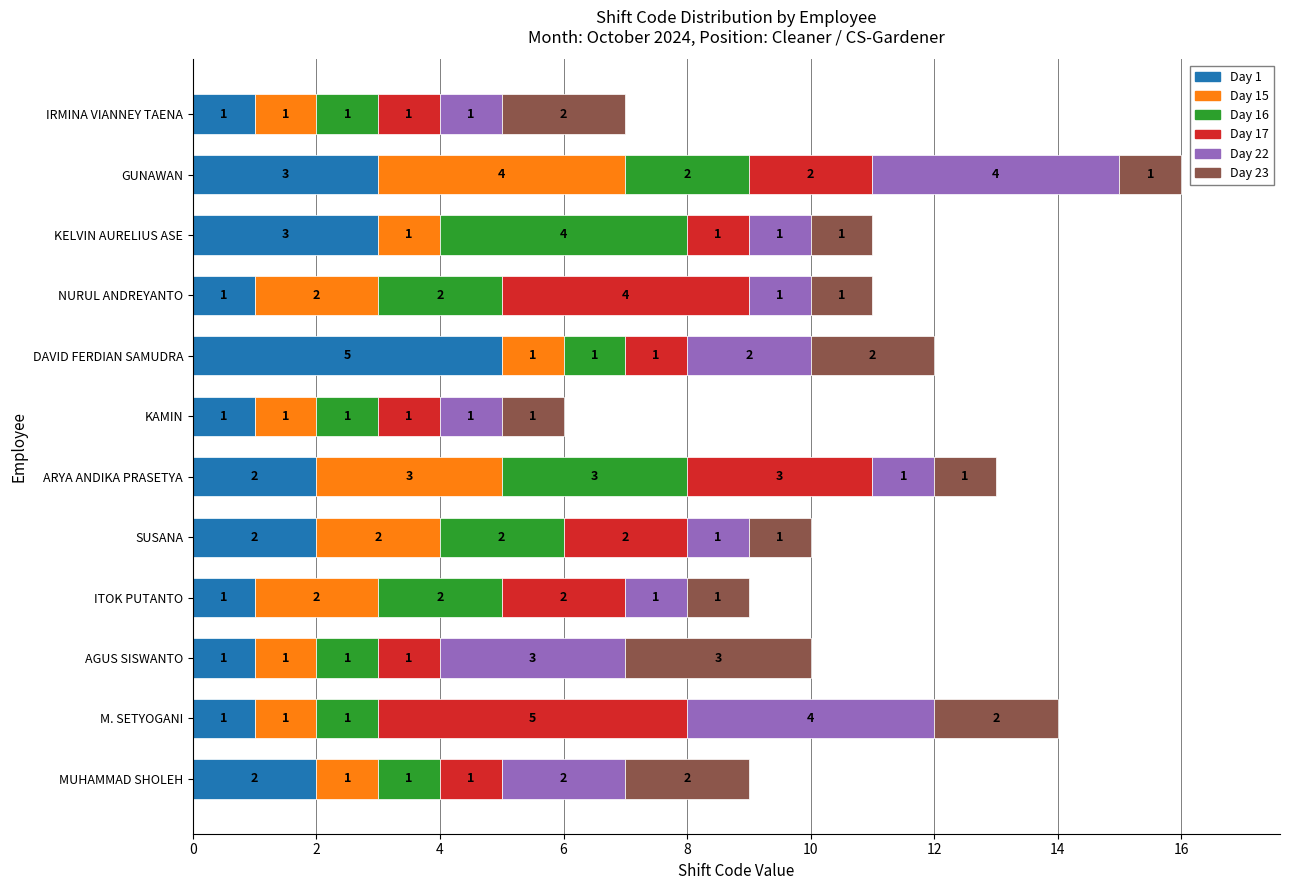

At which category is the sum across all series the highest?

GUNAWAN